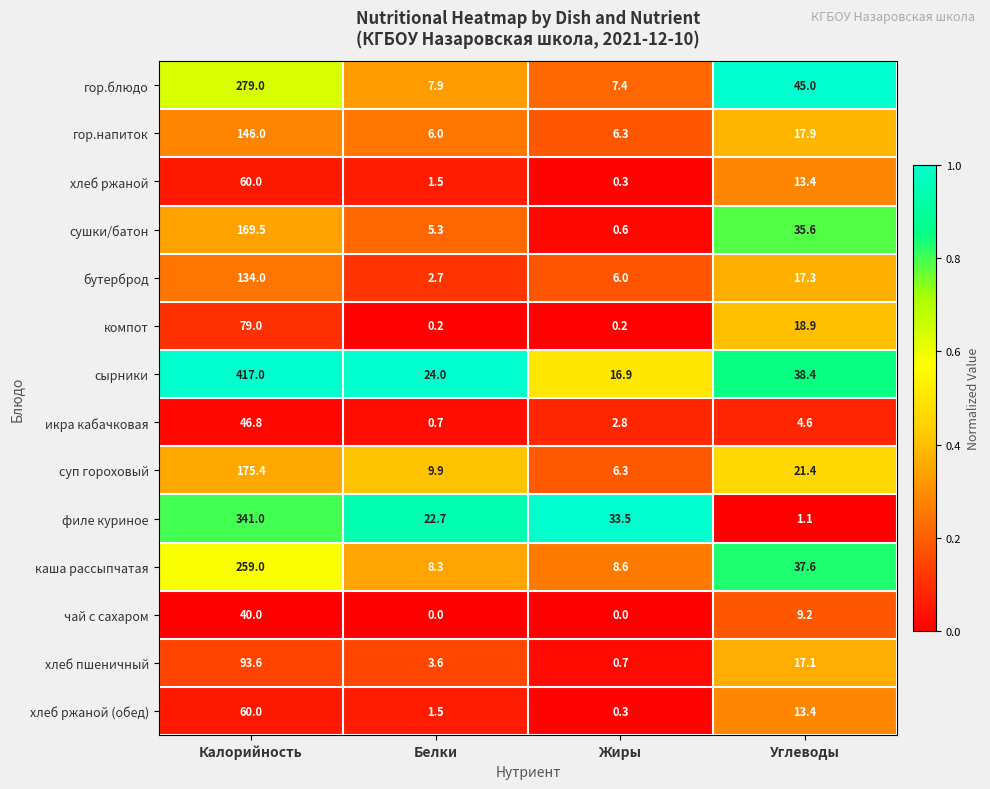

At how many categories does at least one series exceed 0?

4